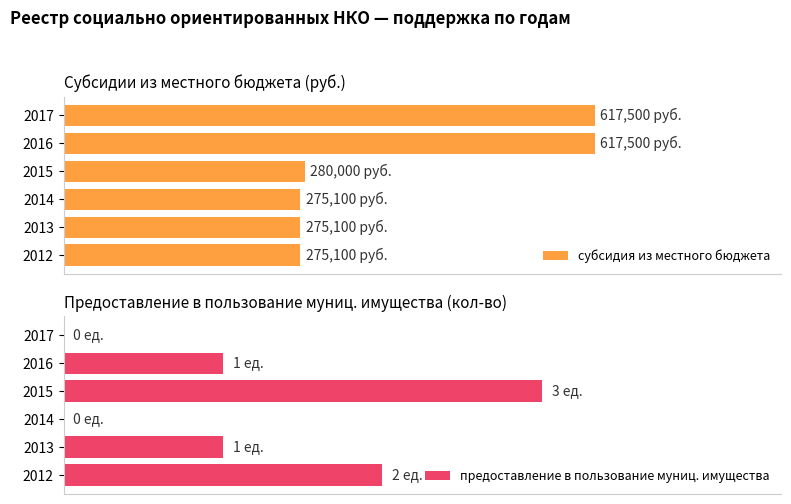

Does the chart contain stacked bars?

No